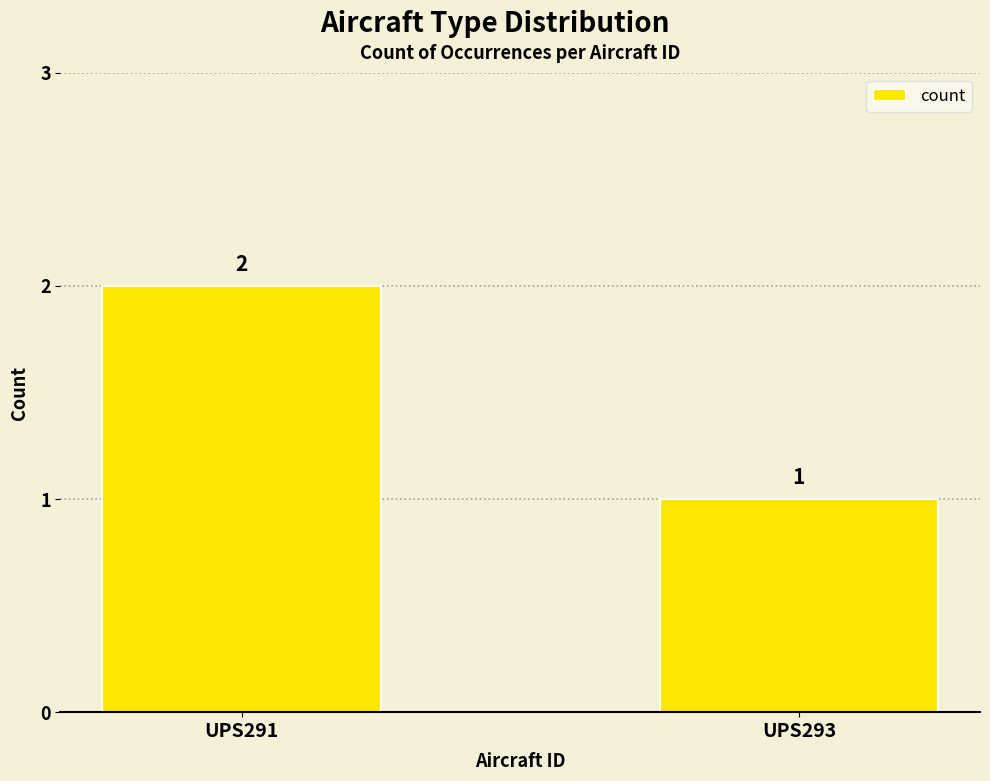

What is the value of the 1st bar from the left?

2